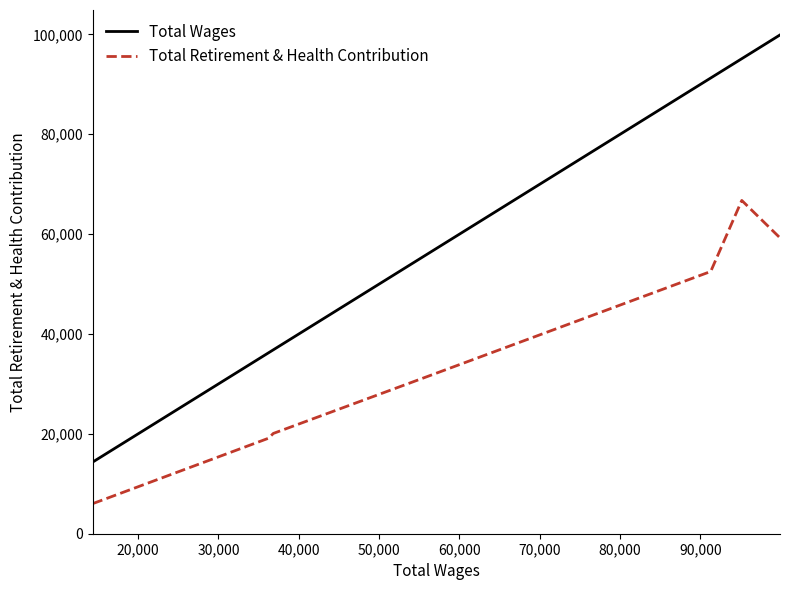

What is the difference between the second highest and minimum values in the Total Wages series?

80794